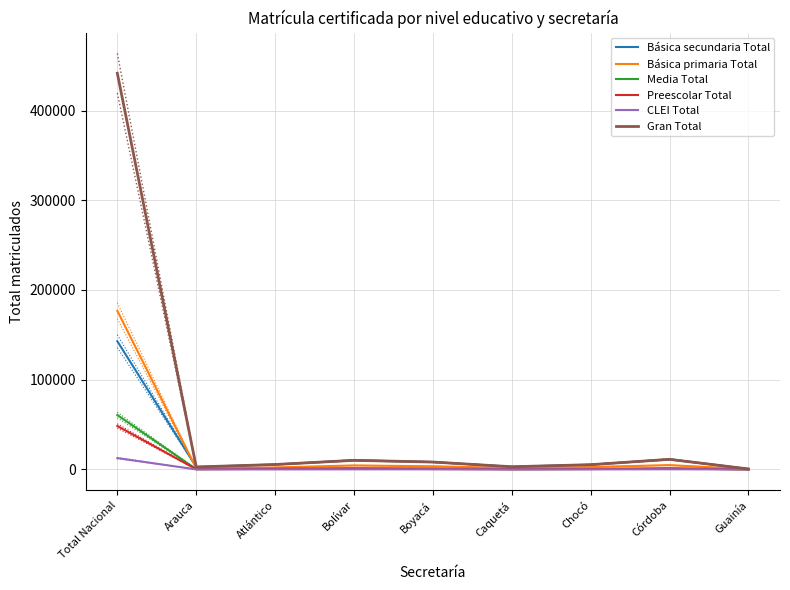

What is the label of the 8th point from the left?

Córdoba